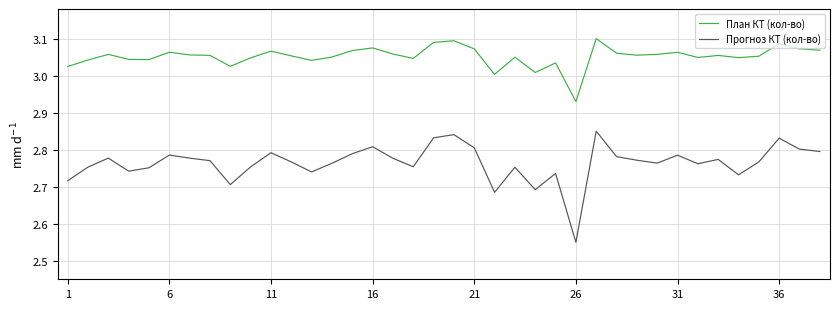

True or false: Прогноз КТ (кол-во) and План КТ (кол-во) intersect in this chart.

False